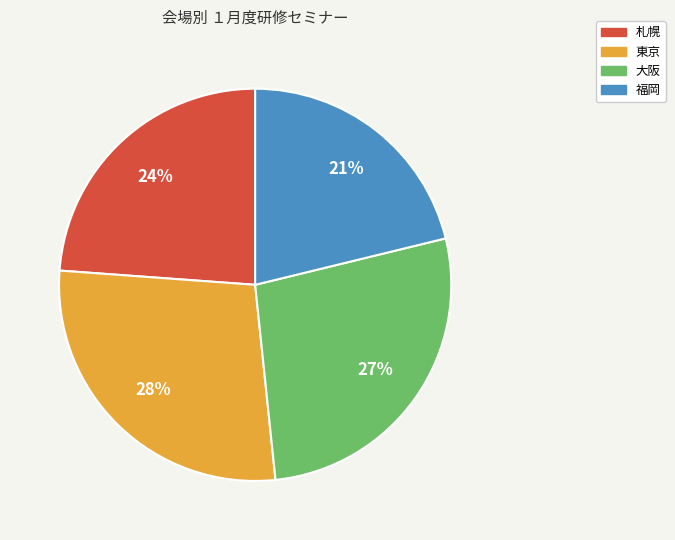

True or false: 札幌 accounts for 24% of the total.

True